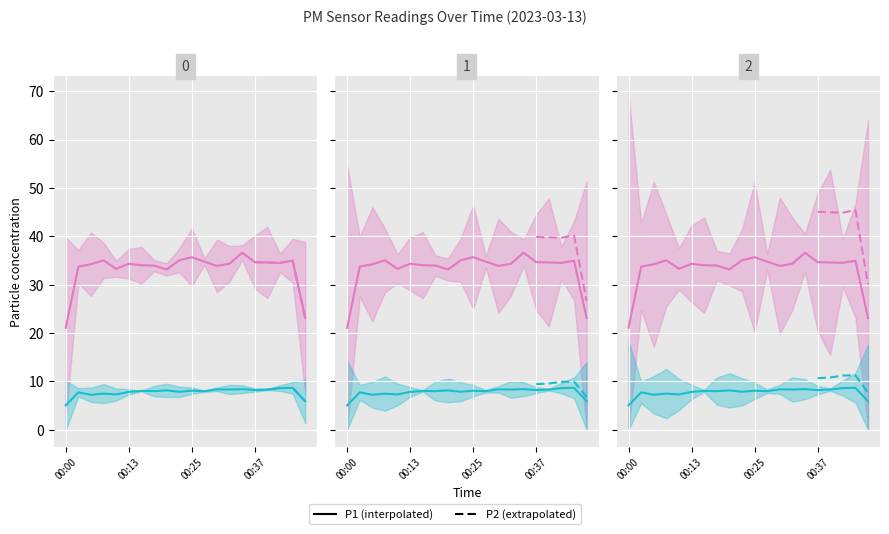

How many lines are shown in the chart?

2